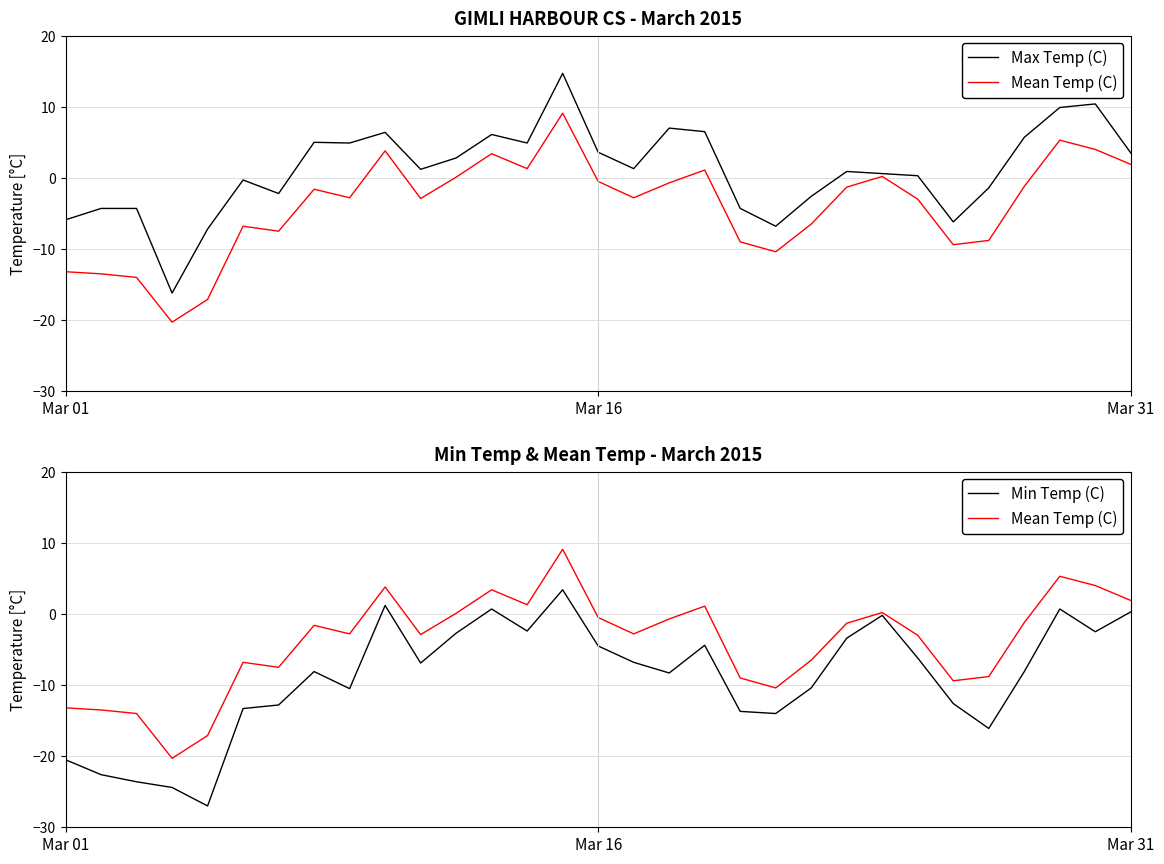

What is the spread (max minus min) of values at 22?

4.3